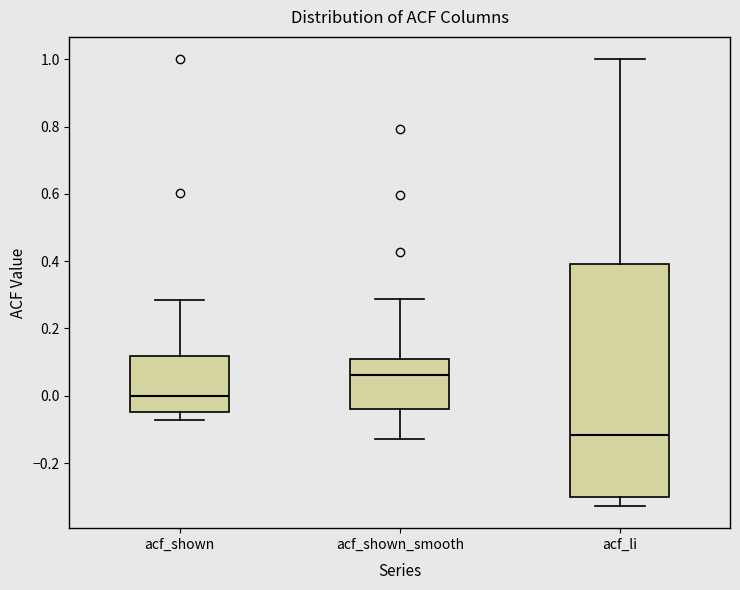

Reading left to right, read every box against the y-axis: the position of its median line, the range the box covers, and the ends of its whiskers. The values are not printed on the chart, so give them approximately, as read against the axis.

acf_shown: median 0.00, box -0.04 to 0.12, whiskers -0.08 to 0.28
acf_shown_smooth: median 0.06, box -0.04 to 0.10, whiskers -0.12 to 0.28
acf_li: median -0.12, box -0.30 to 0.40, whiskers -0.32 to 1.00